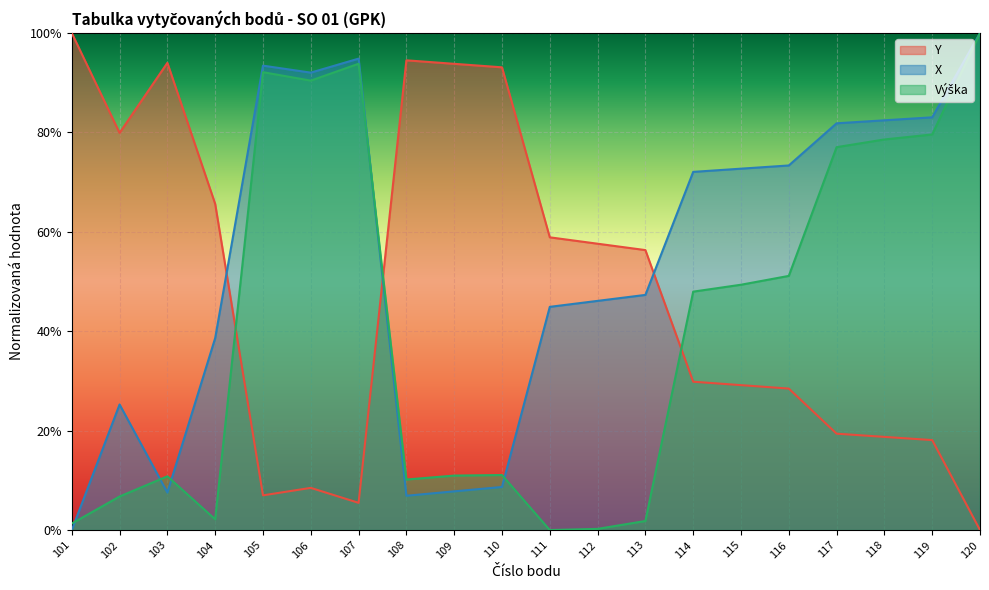

What is the total value across all series at 109?

1.1